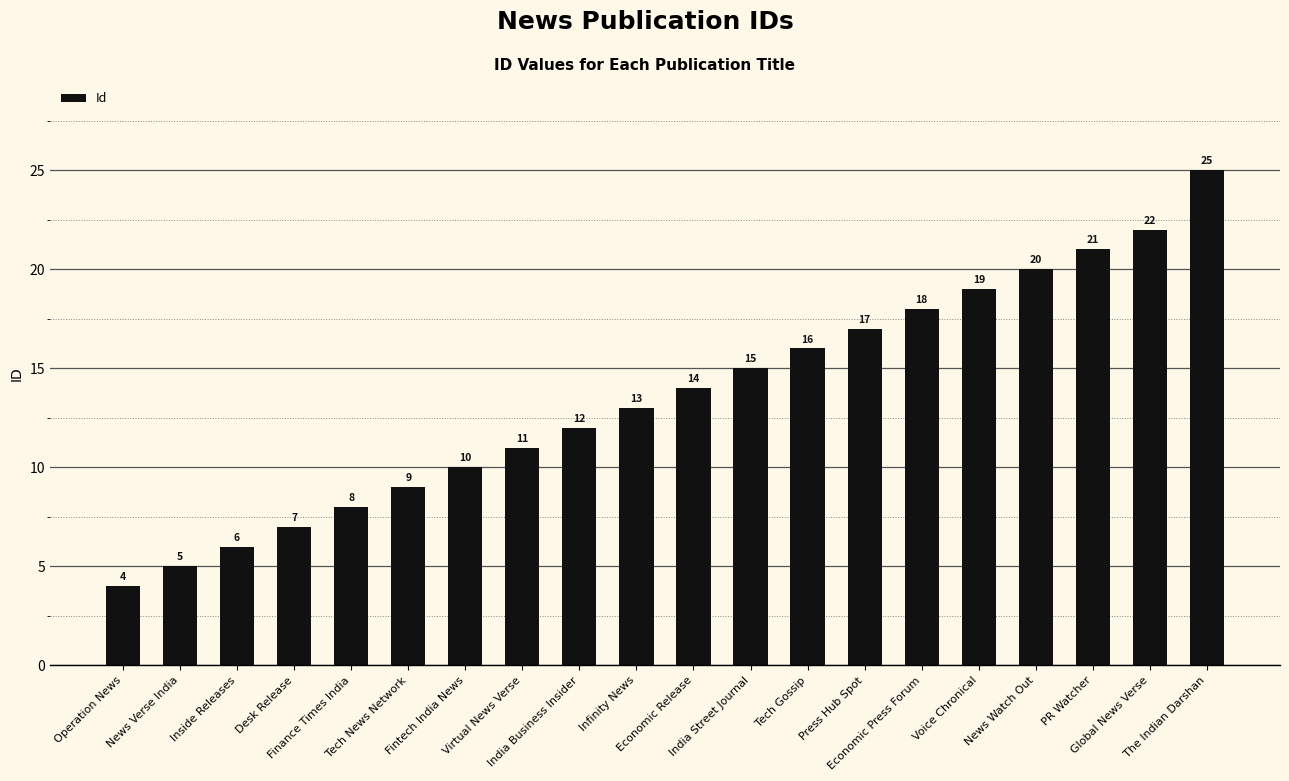

List the labels in order of value, largest first.

The Indian Darshan, Global News Verse, PR Watcher, News Watch Out, Voice Chronical, Economic Press Forum, Press Hub Spot, Tech Gossip, India Street Journal, Economic Release, Infinity News, India Business Insider, Virtual News Verse, Fintech India News, Tech News Network, Finance Times India, Desk Release, Inside Releases, News Verse India, Operation News